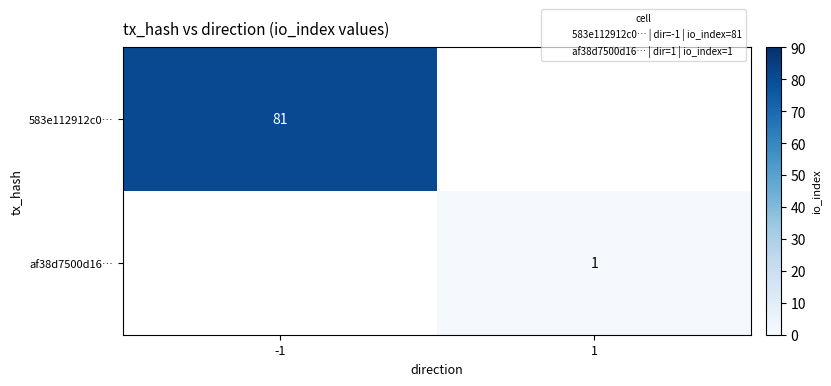

At which label is 583e112912c0… closest to 40?

1